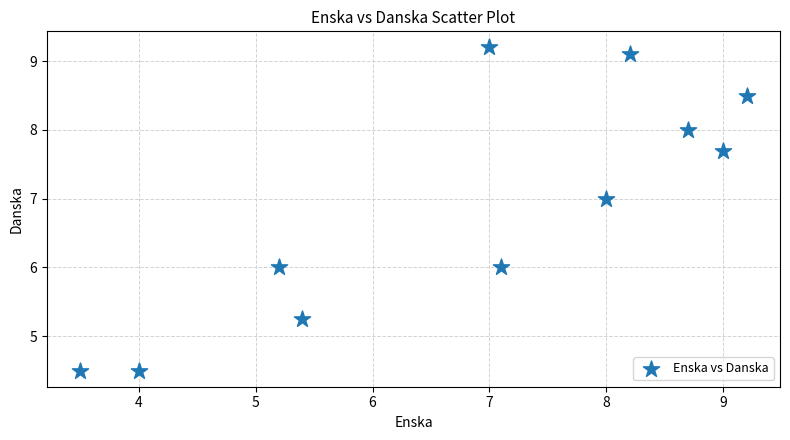

What is the range of X values (max minus min)?

5.7